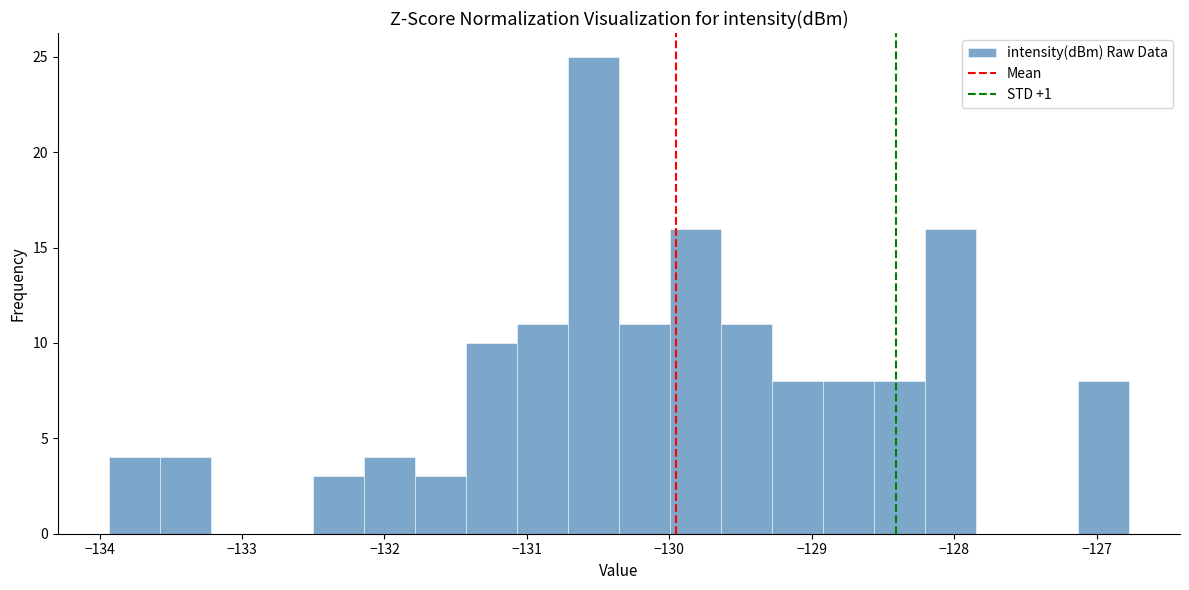

Read against the x-axis, roughly where is the centre of the tallest bar?

-130.5